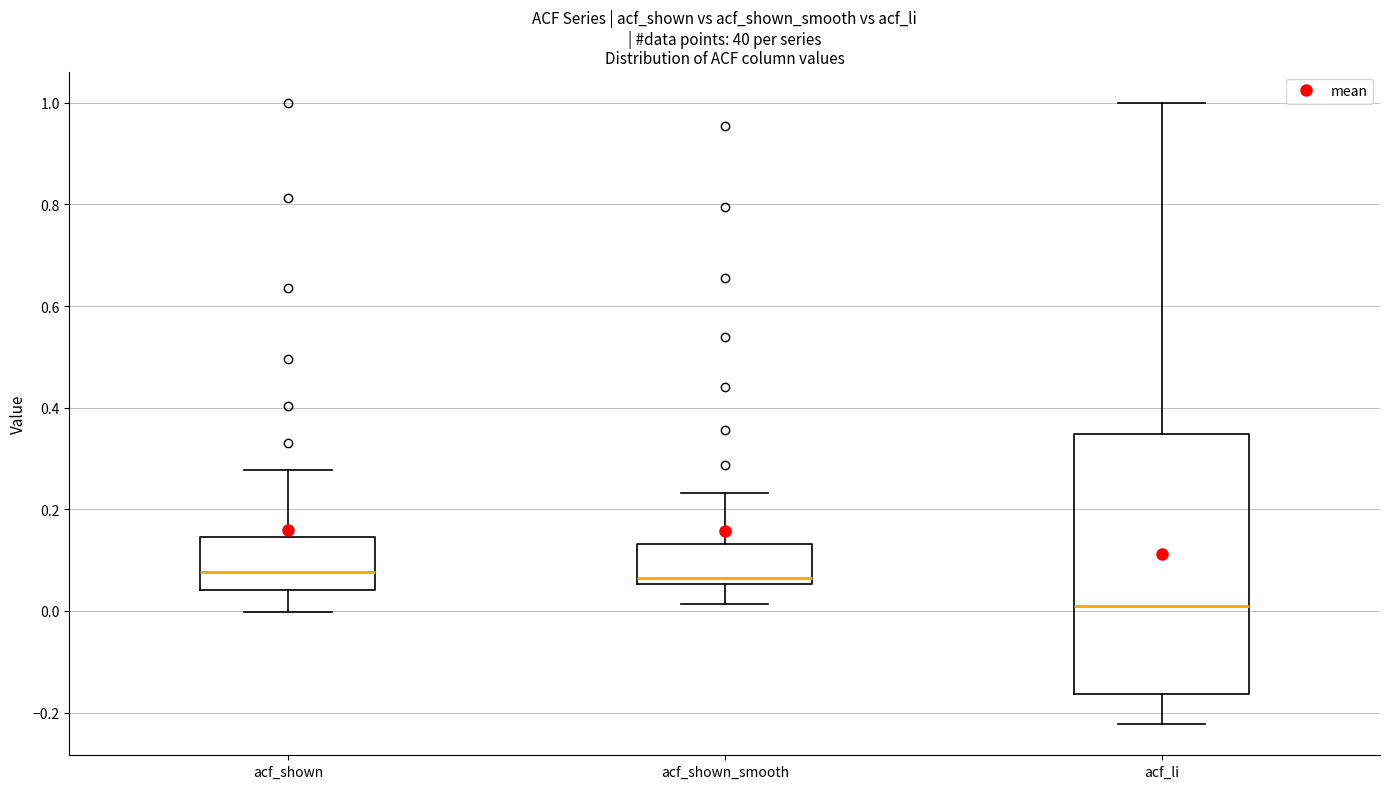

Which box is the tallest, from its lower edge to its upper edge?

acf_li